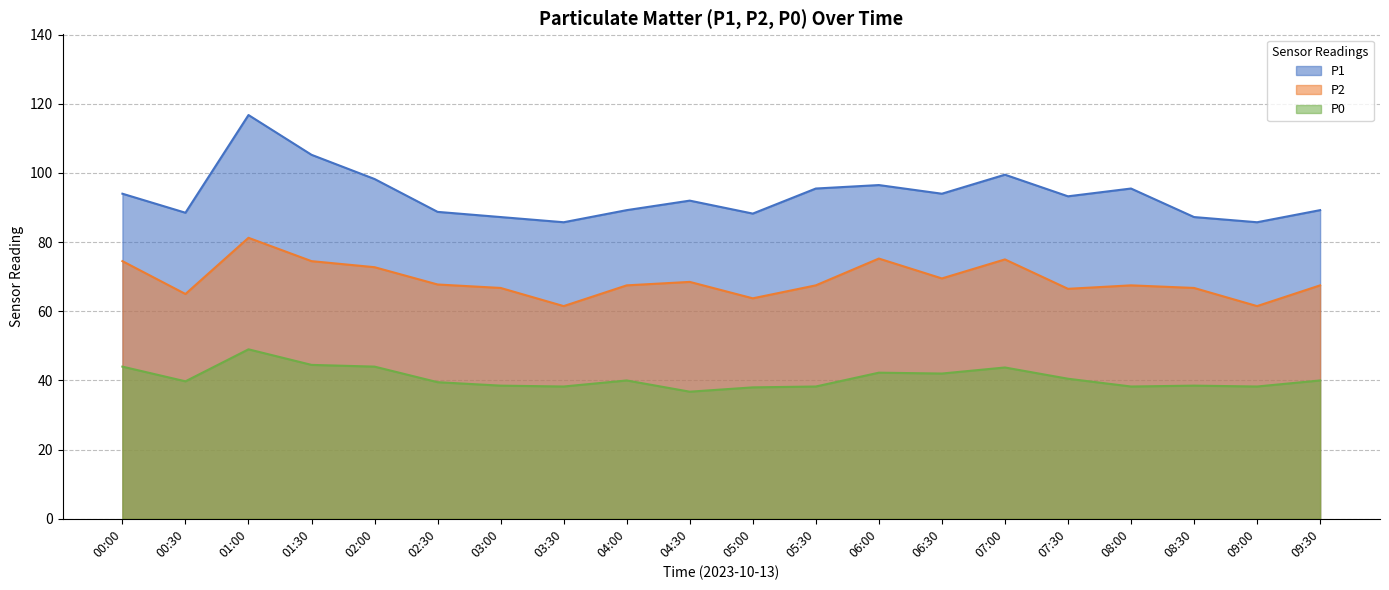

The P2 series shows 74.5 at 00:00. True or false?

True